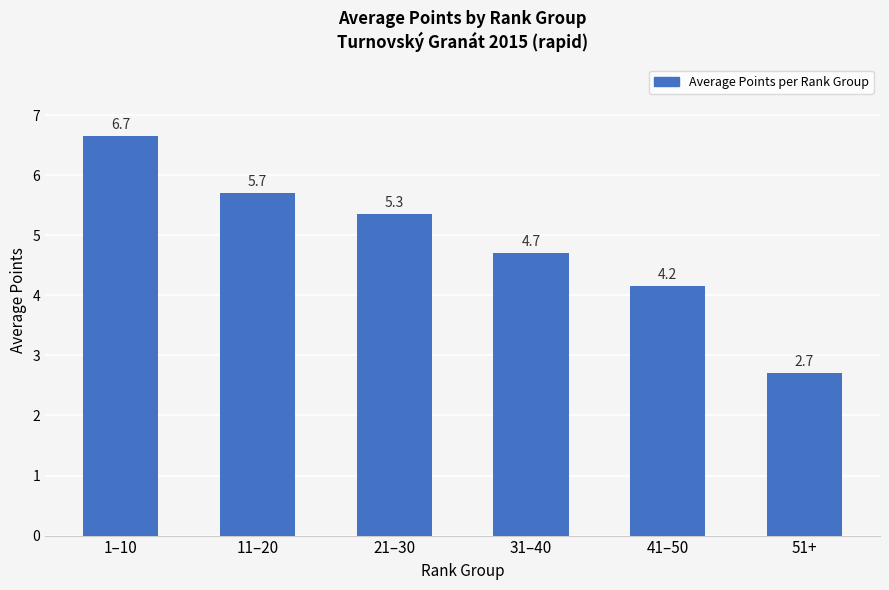

The value at 1–10 is 3.1. True or false?

False